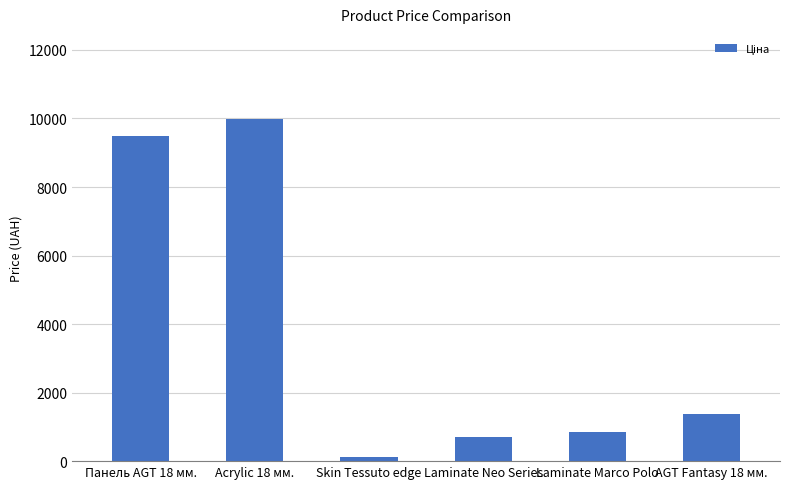

Count the number of values greater than 1375.

3